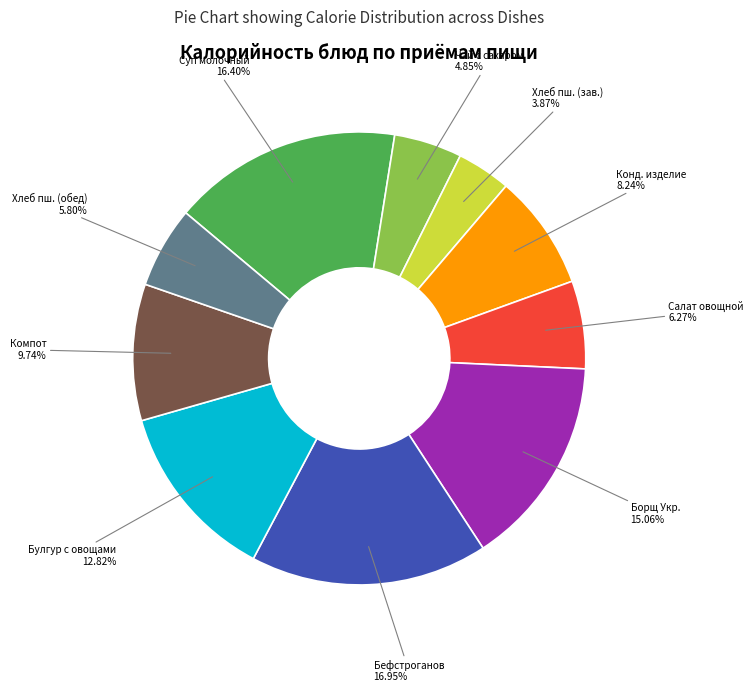

Does any single category account for the majority?

No